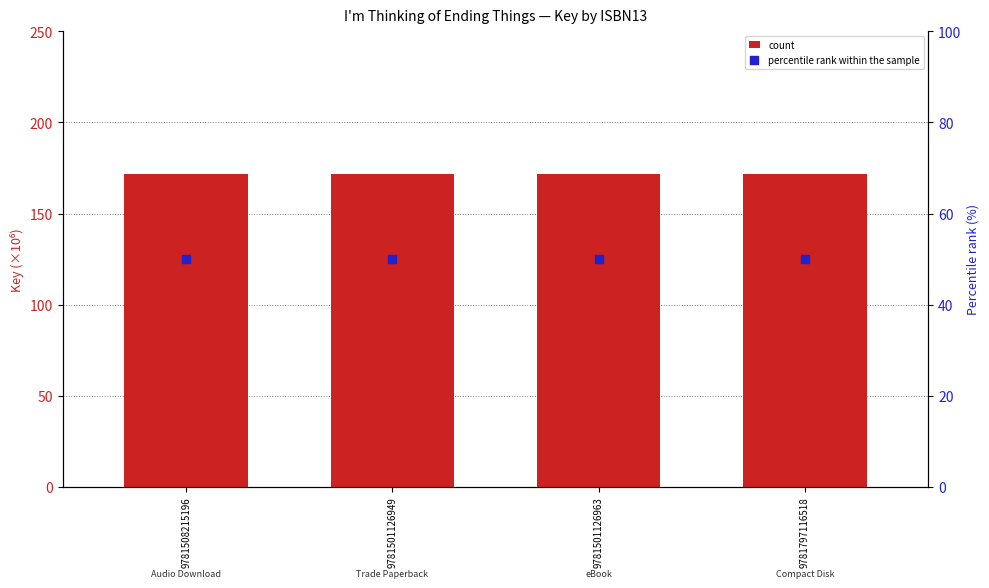

Is the value of count at 9781797116518 greater than the value of percentile rank within the sample at 9781508215196?

Yes